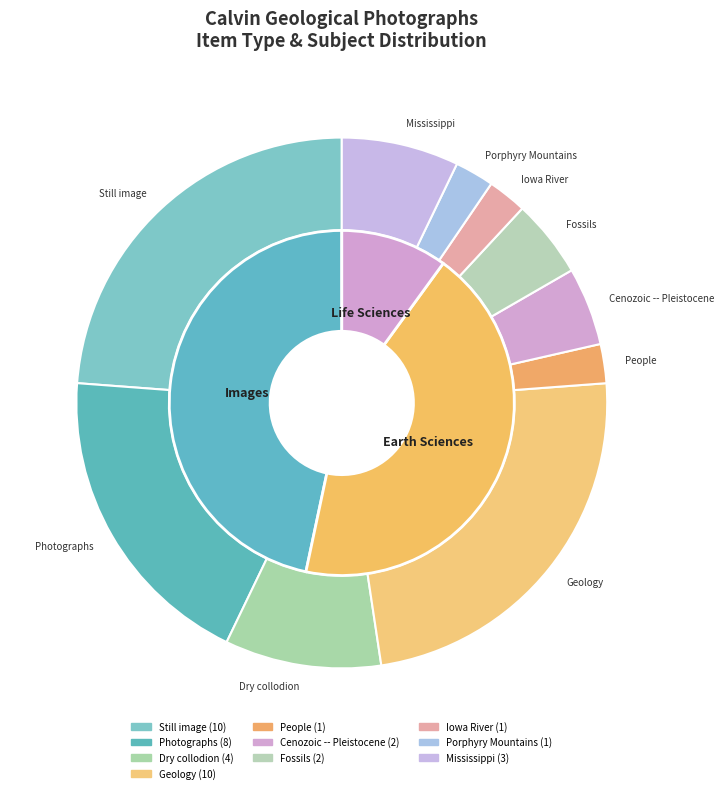

Does any single category account for the majority?

No